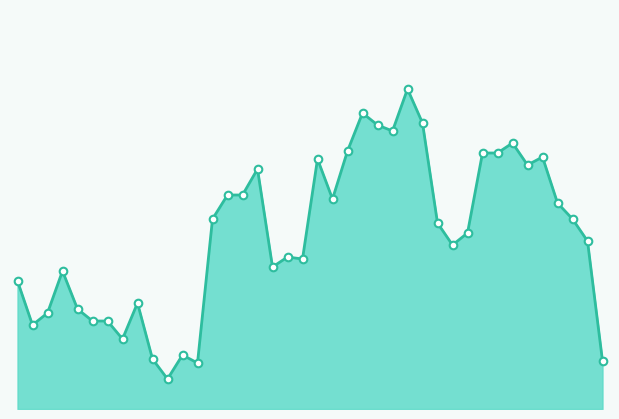

Is this an area chart (filled region under the line)?

Yes